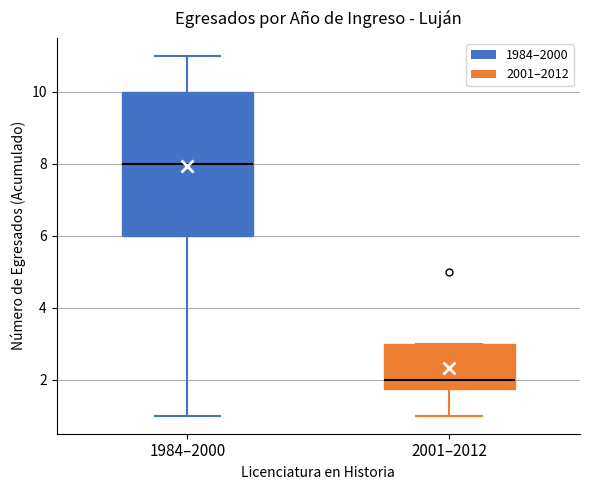

Which box is the tallest, from its lower edge to its upper edge?

1984–2000